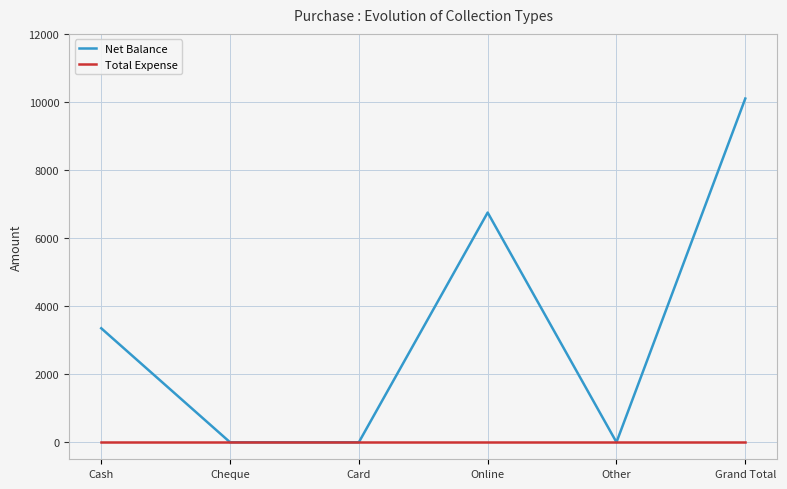

Does the chart display data point markers on the line(s)?

No